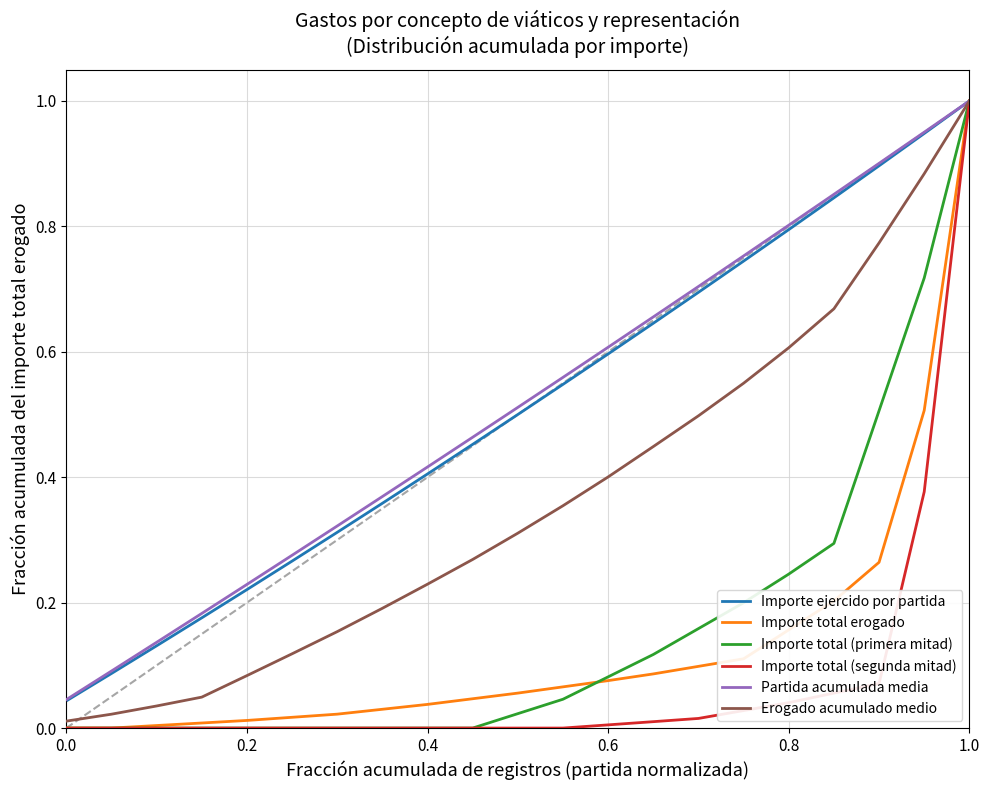

What is the value of the Importe total erogado point at the 16th from the left?

0.1